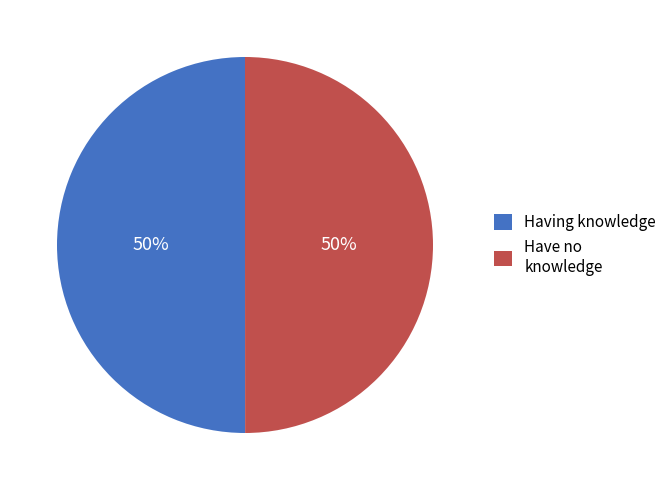

To the nearest percent, what is the average slice percentage?

50%